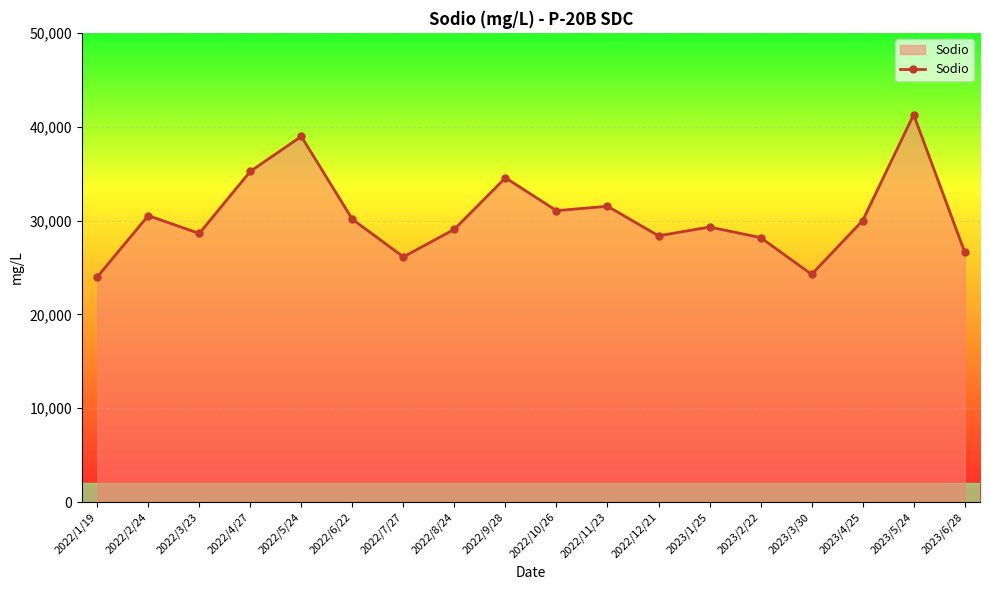

Does the chart have visible grid lines?

Yes